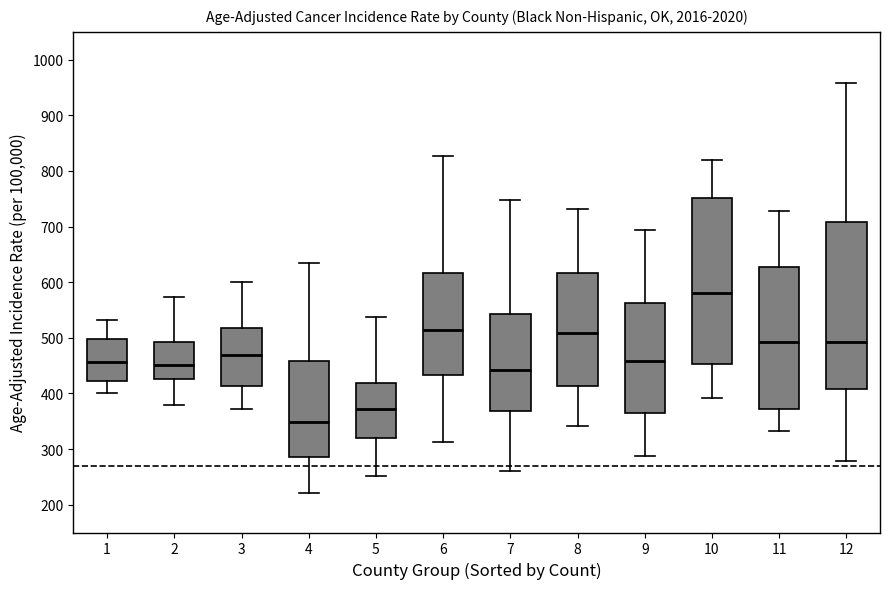

Where does the upper whisker of the box at x = 7 end on the y-axis? The values are not printed on the chart, so give them approximately, as read against the axis.

750